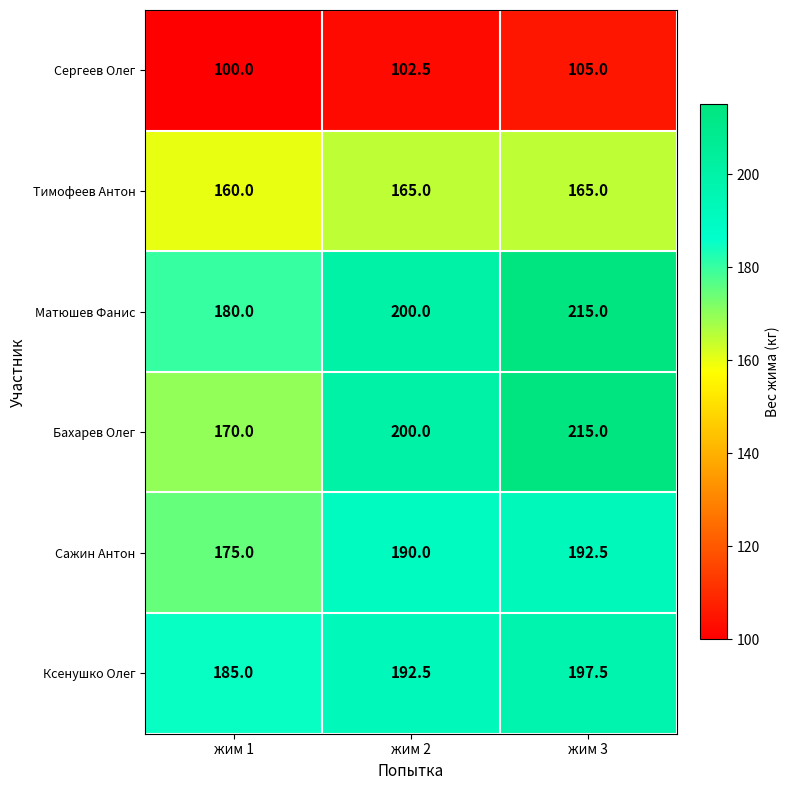

How many values in the Ксенушко Олег series are below 192?

1